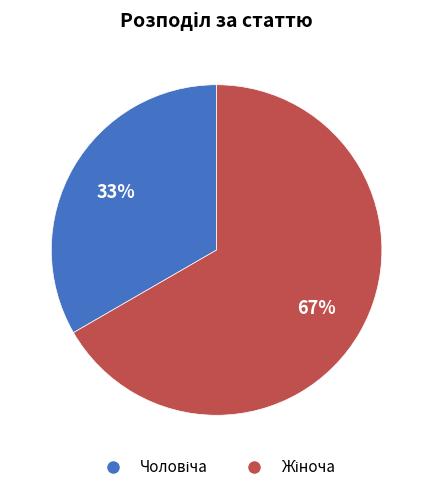

To the nearest percent, what is the average slice percentage?

50%